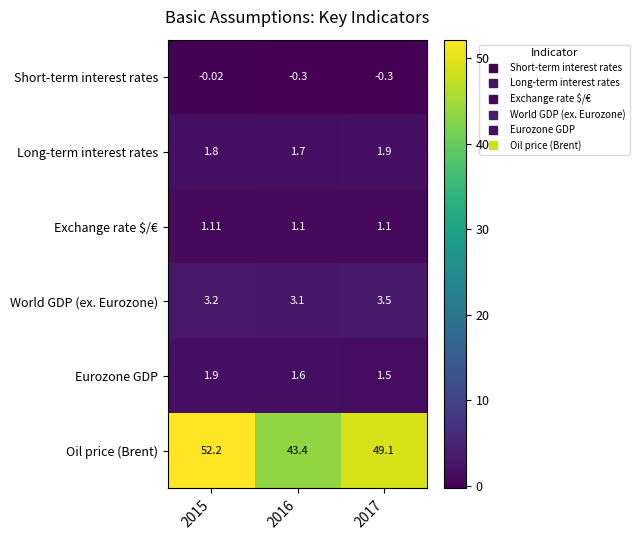

Which series has the largest range (max minus min)?

Oil price (Brent)